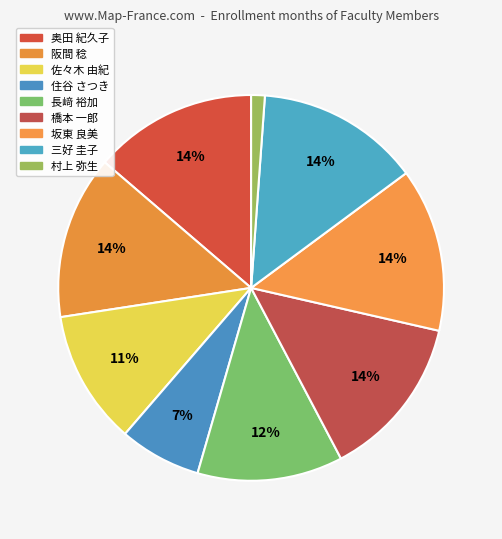

How many segments does this pie chart have?

9